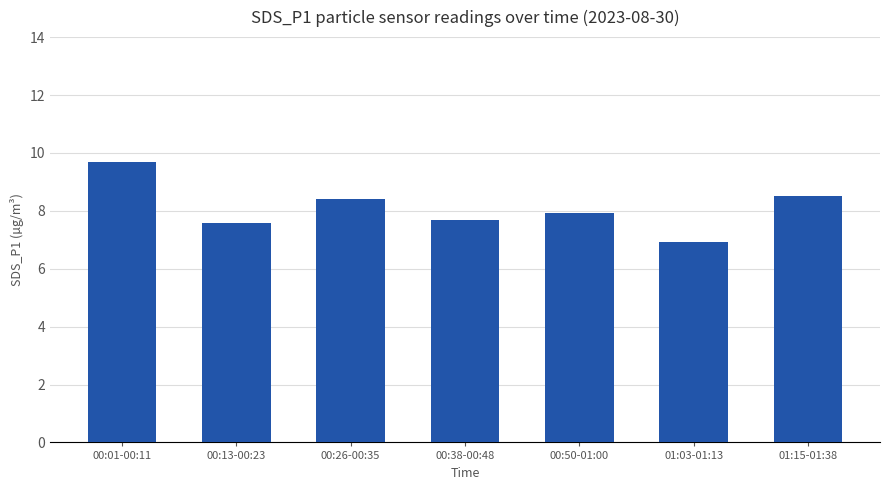

Are the bars grouped side by side (vs. stacked)?

No